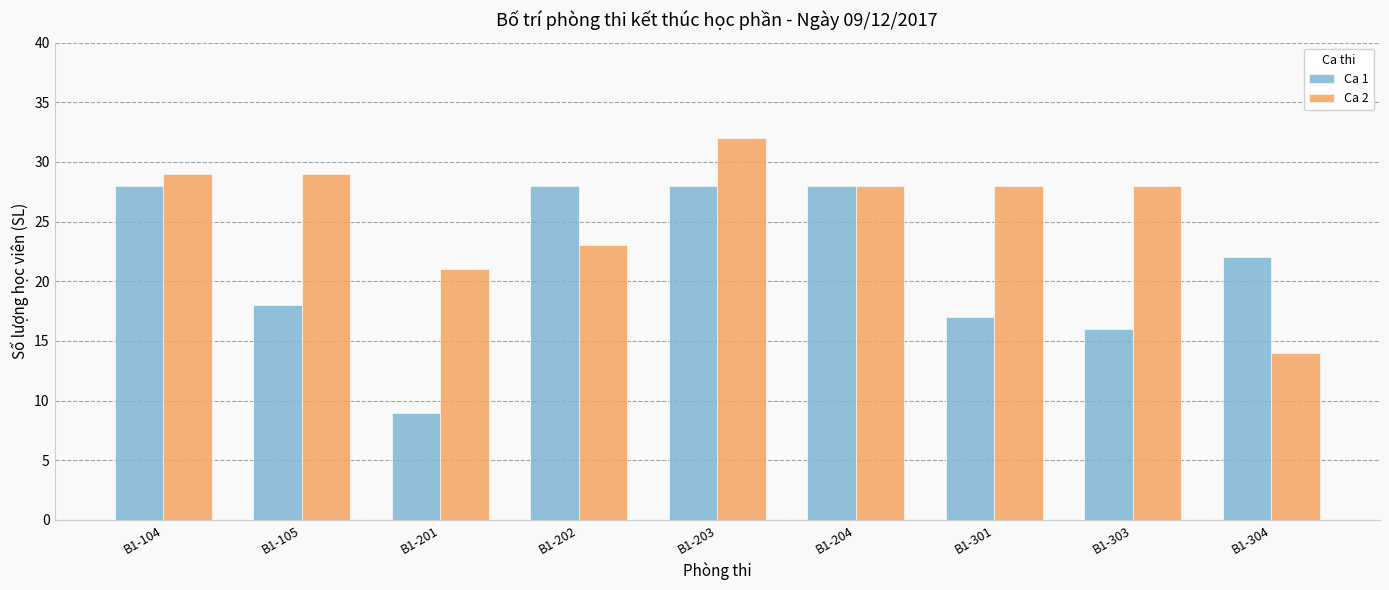

Which series has the largest total across all categories?

Ca 2